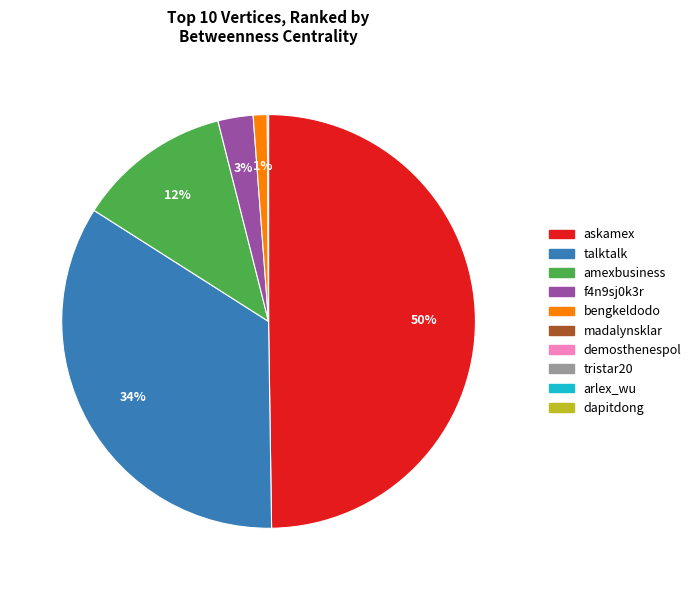

To the nearest percent, what is the difference between the largest and smallest slice percentages?

50%